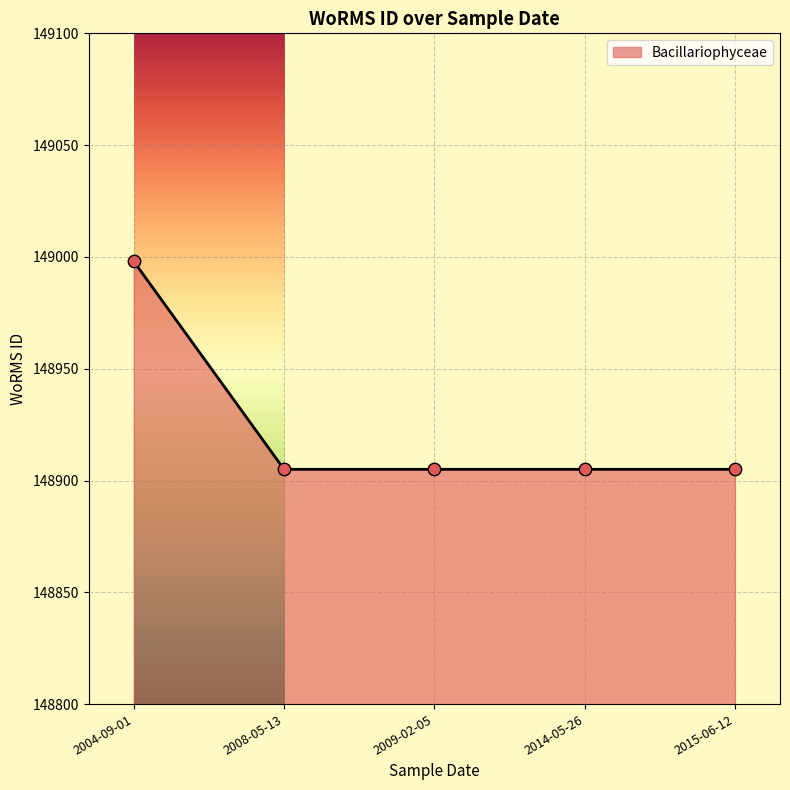

What is the change in value from 2004-09-01 to 2009-02-05?

-93